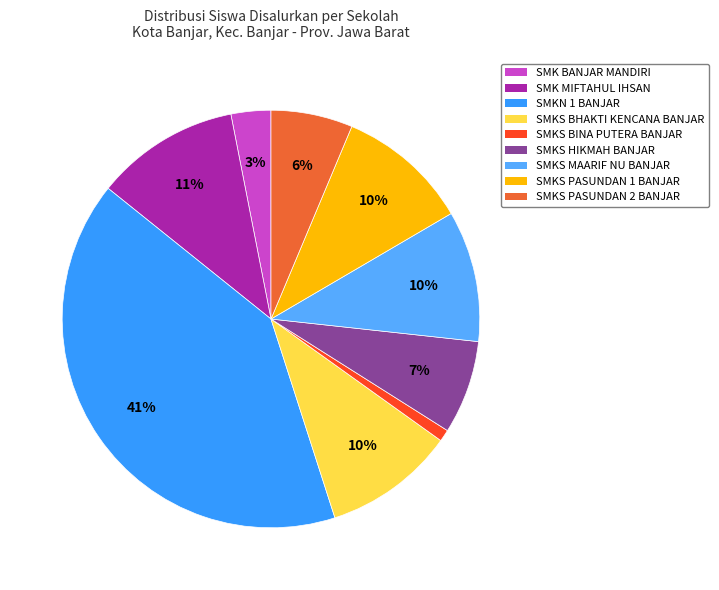

Does any single category account for the majority?

No